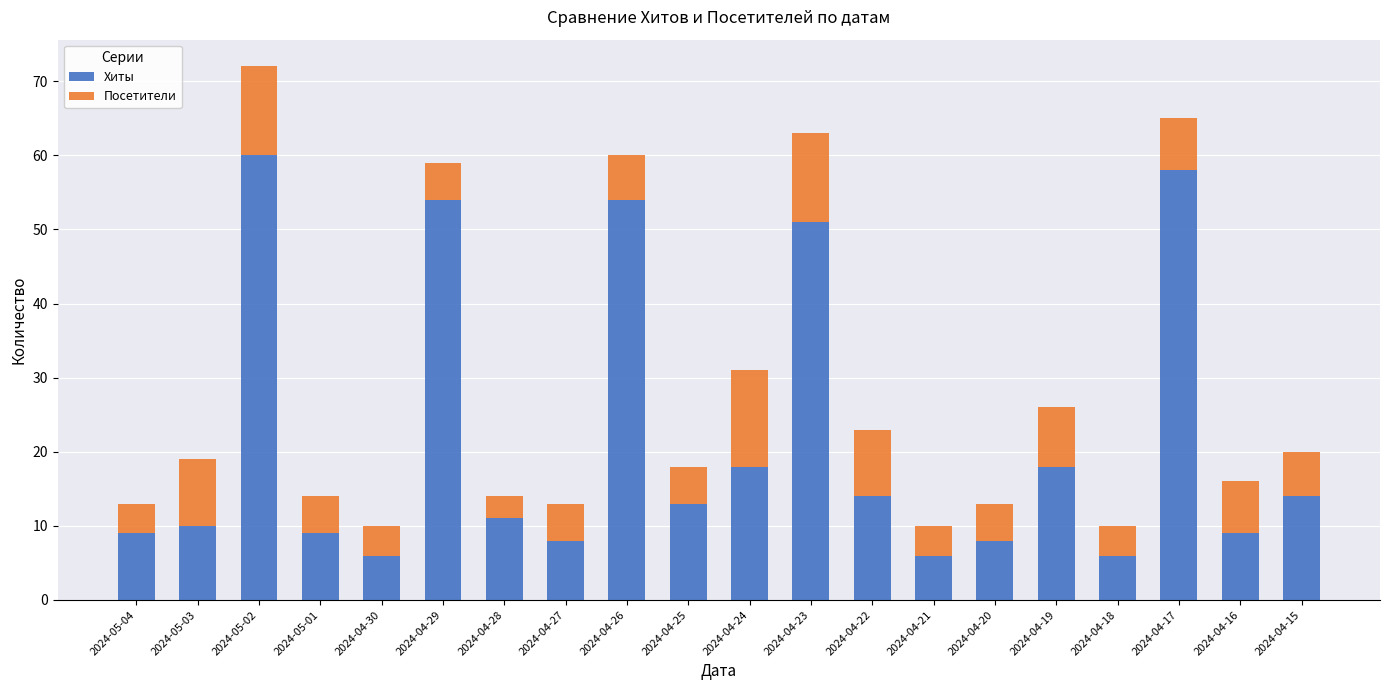

What is the total value across all series at 2024-04-23?

63